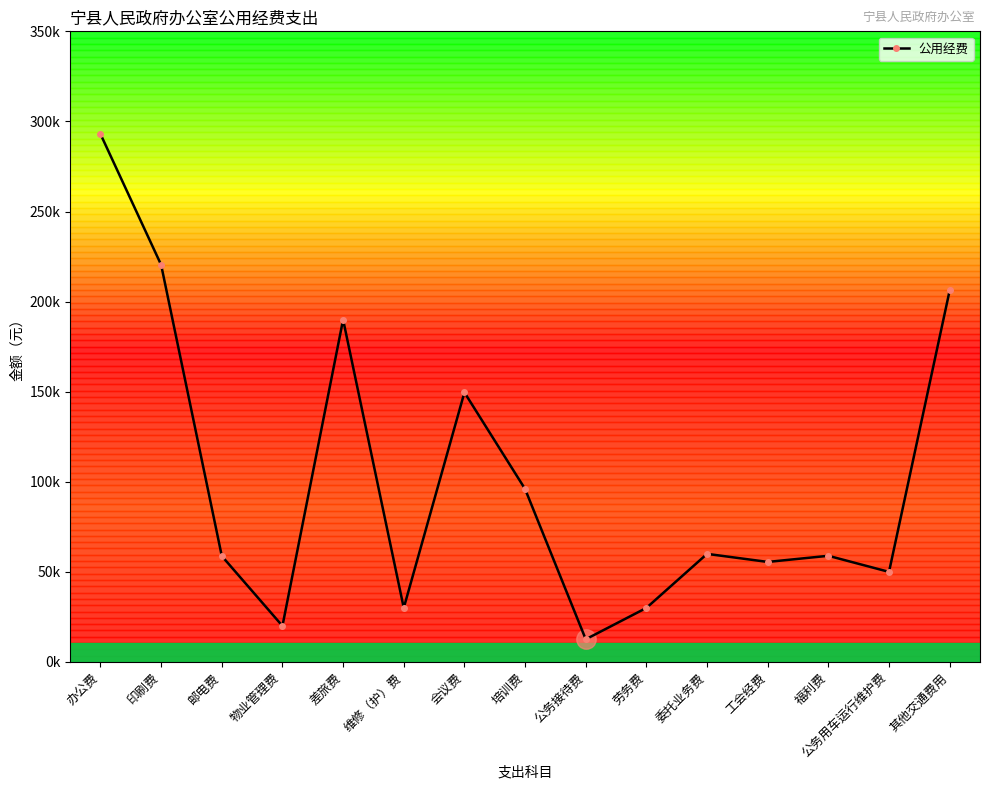

True or false: the data shows 12600 at 公务接待费.

True